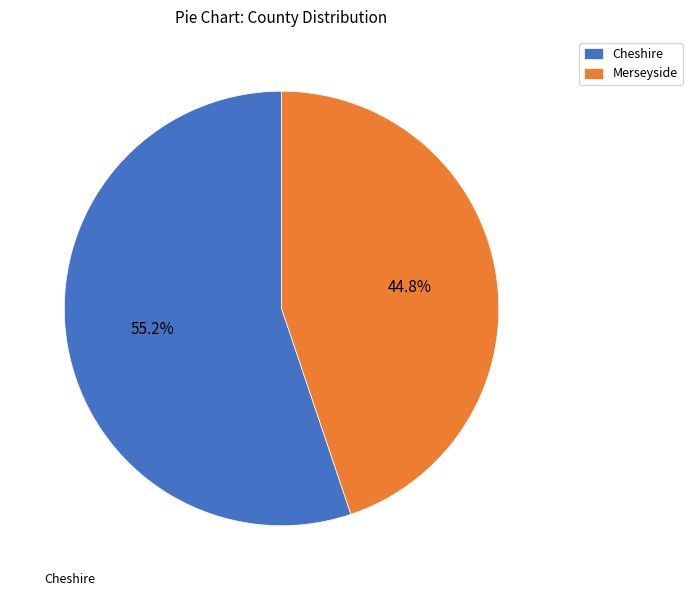

Is it true that Cheshire is 43% of the pie?

False